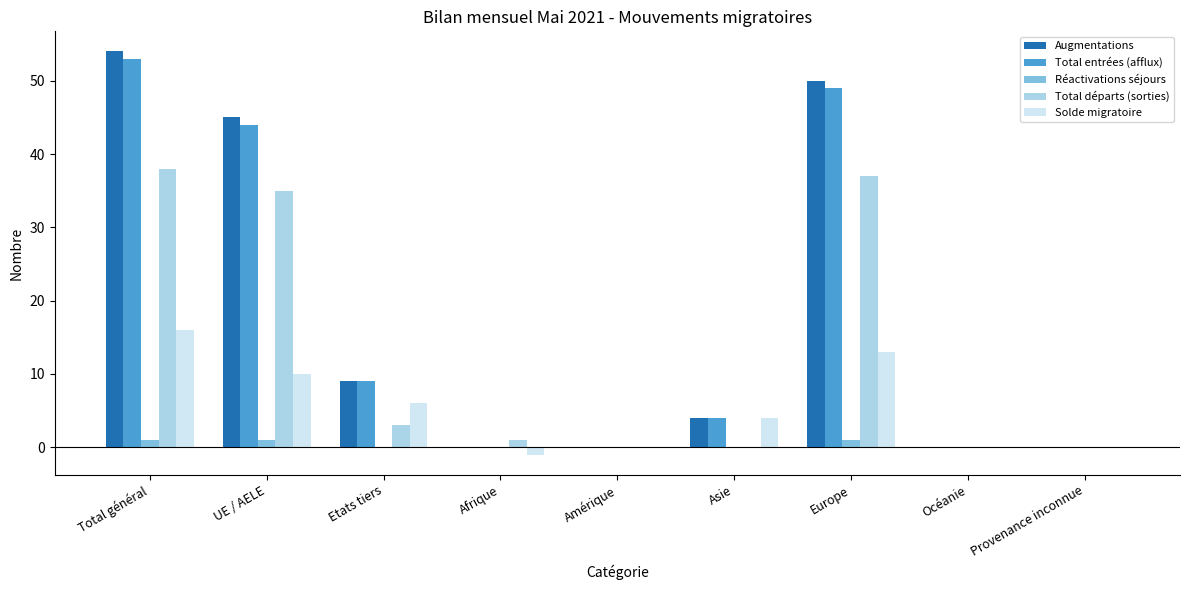

Which series changed the most between UE / AELE and Afrique?

Augmentations